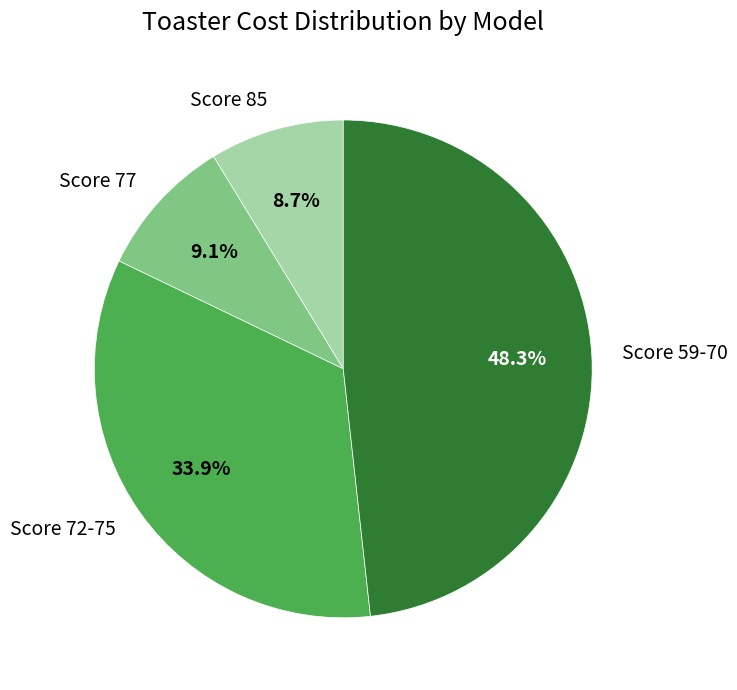

Between Score 59-70 and Score 77, which is larger?

Score 59-70